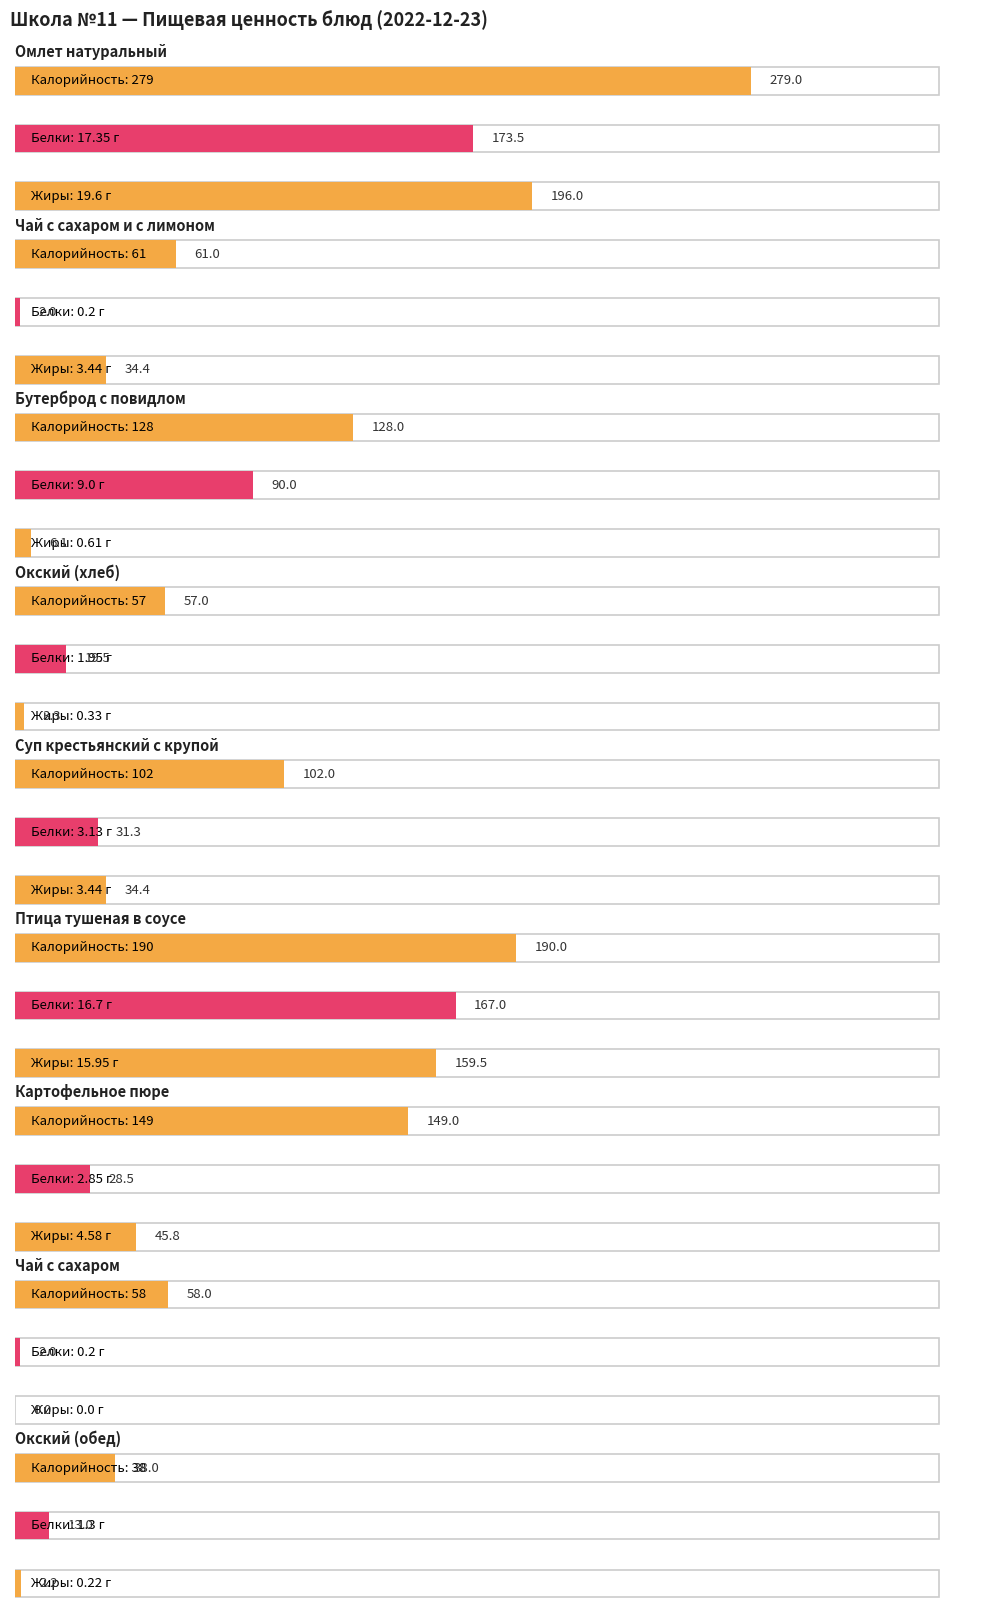

How many bars are there in each group?

3